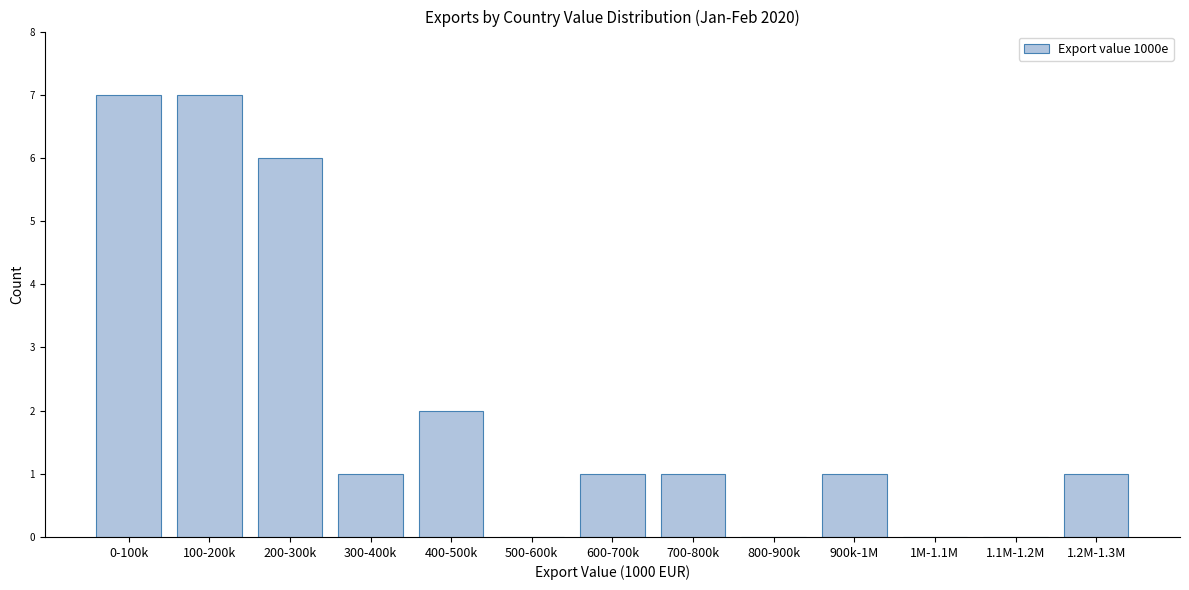

Reading left to right, transcribe all the data shown in this chart.

0-100k=7	100-200k=7	200-300k=6	300-400k=1	400-500k=2	500-600k=0	600-700k=1	700-800k=1	800-900k=0	900k-1M=1	1M-1.1M=0	1.1M-1.2M=0	1.2M-1.3M=1